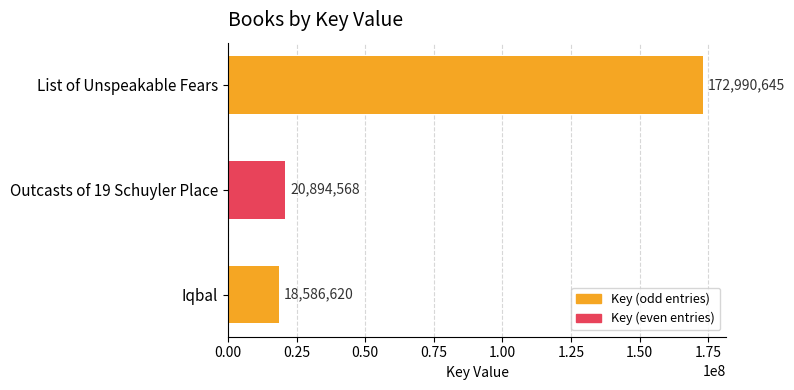

At which label is the value closest to 95788632?

Outcasts of 19 Schuyler Place